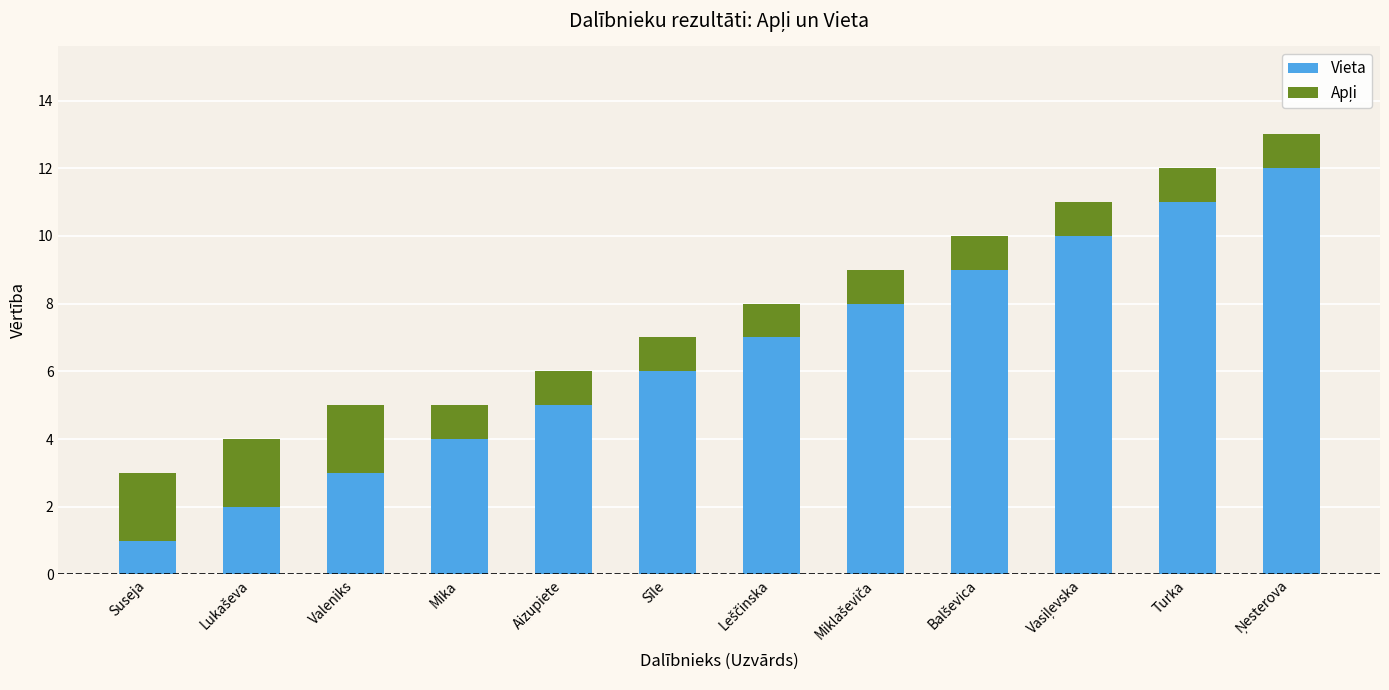

True or false: Vieta has a value of 5 at Valeniks.

False